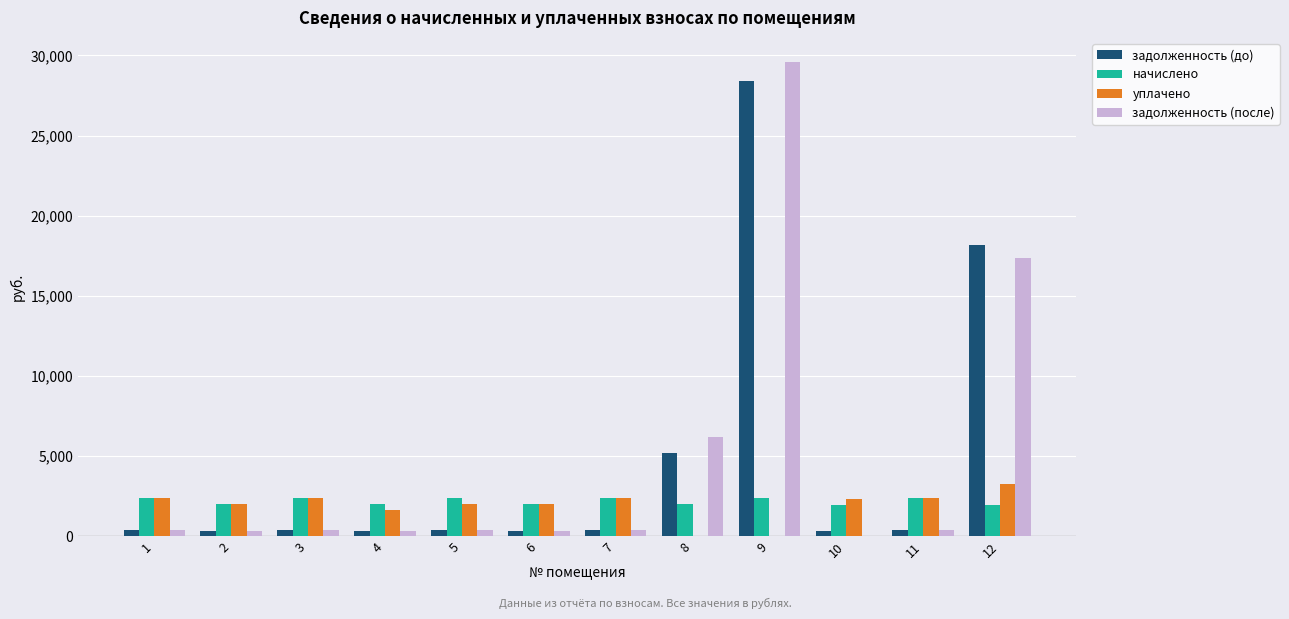

Is the value of начислено at 12 greater than the value of уплачено at 10?

No